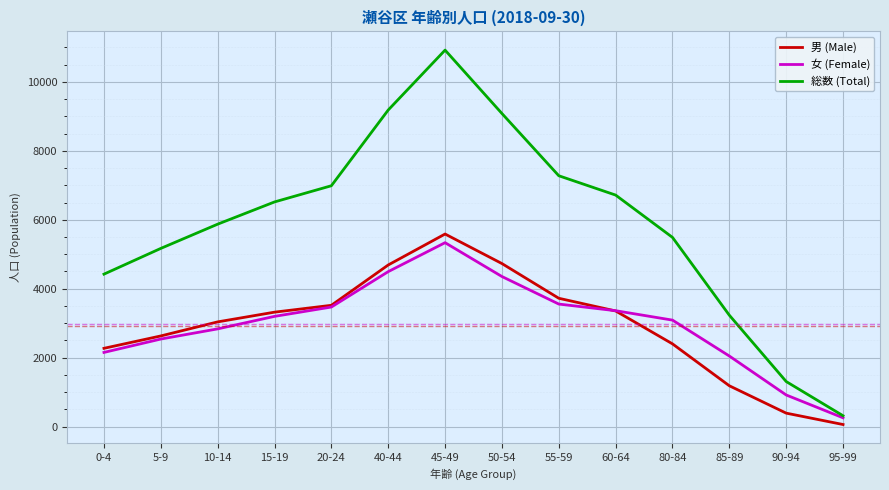

In 男 (Male), how many points are higher than both neighbors (excluding endpoints)?

1